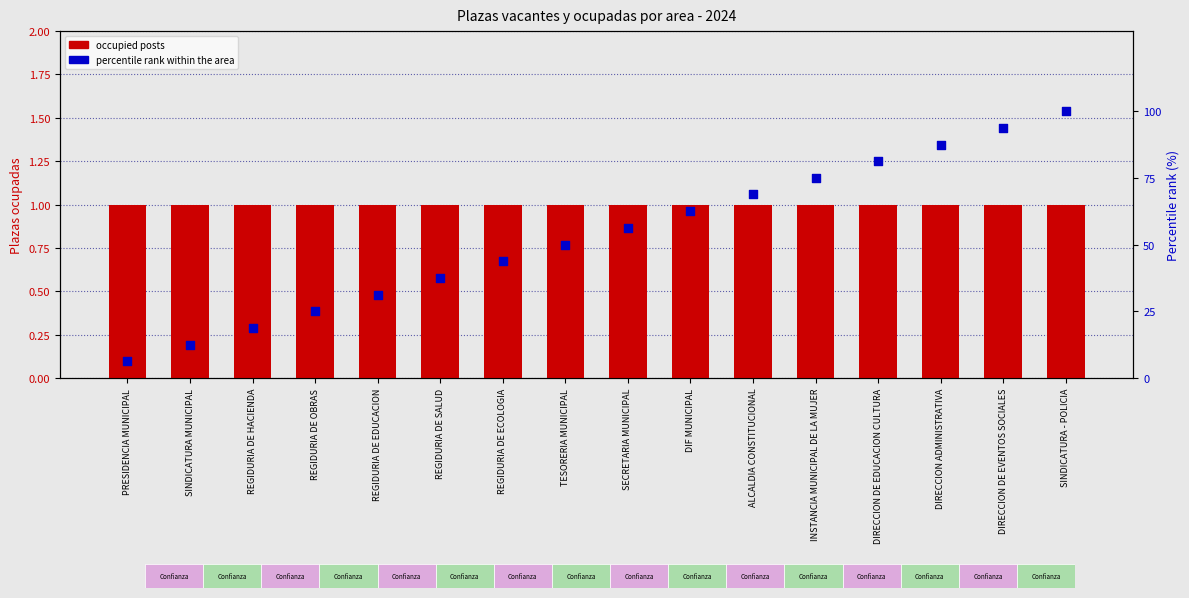

What are all the series names shown in the legend?

occupied posts, percentile rank within the area